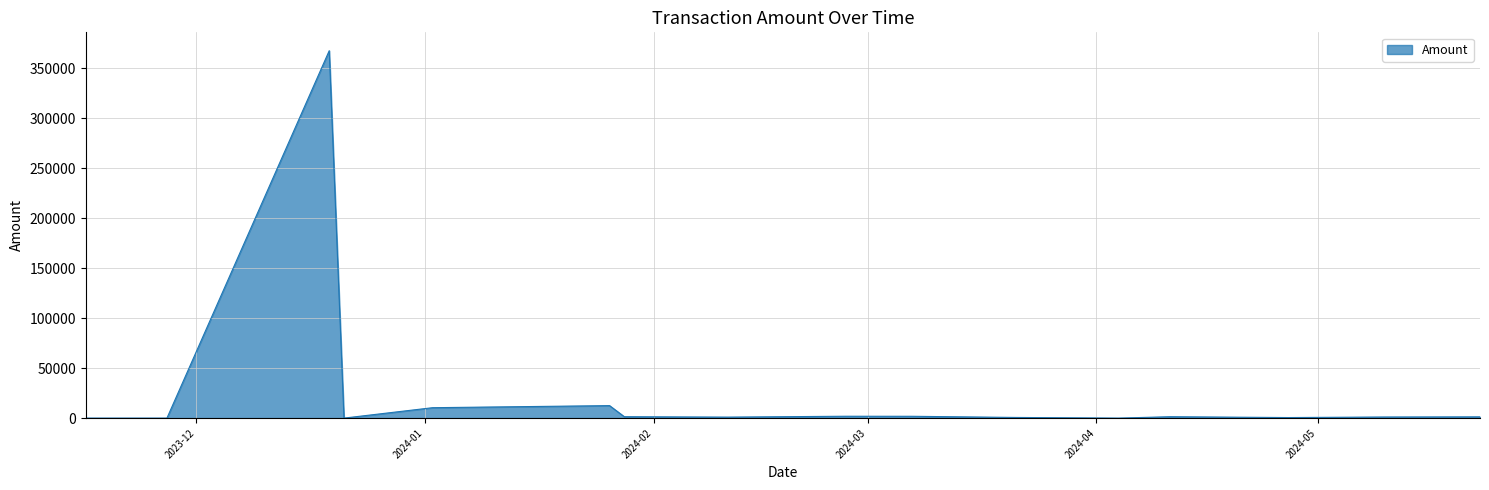

Count the number of data series in this chart.

1